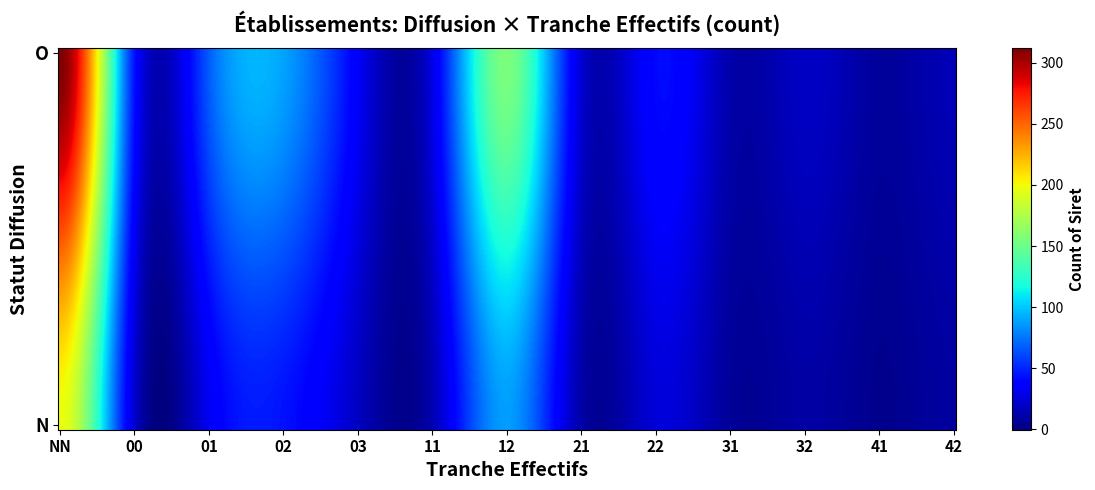

The value at O_01 is 98. True or false?

False